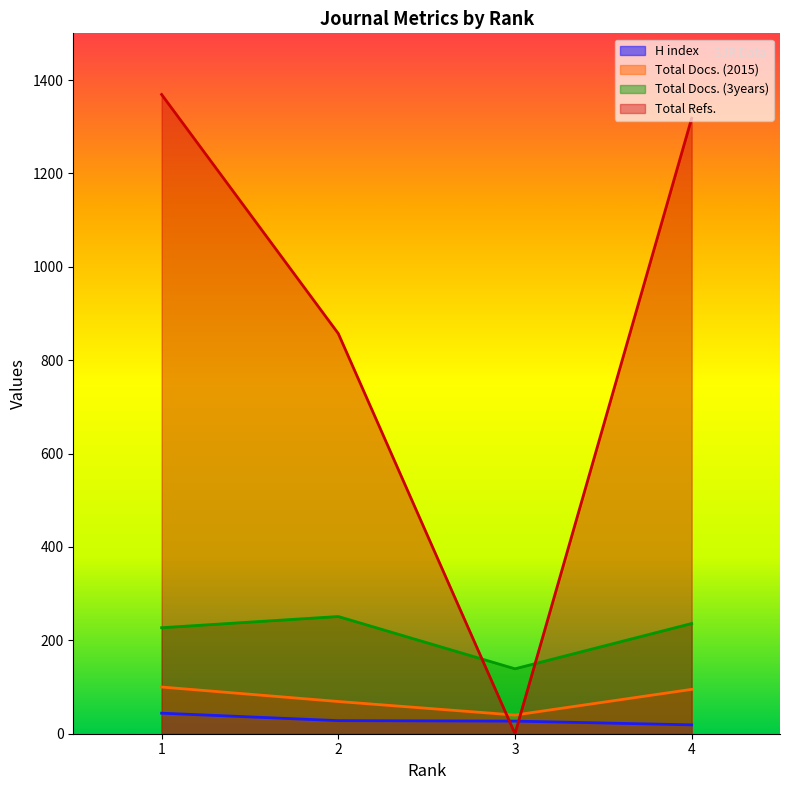

Which series has the widest spread of values?

Total Refs.